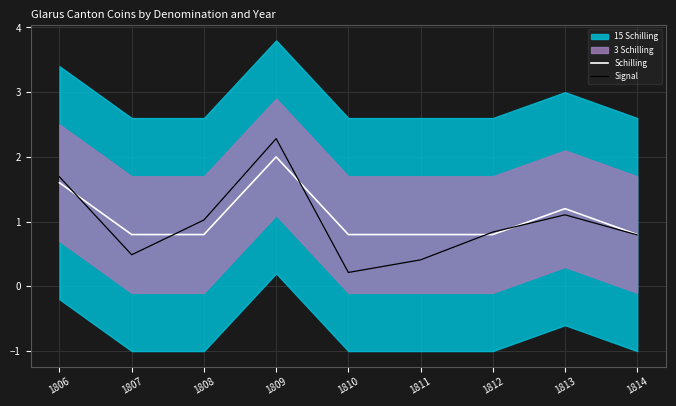

At which category does Signal reach its first local valley?

1807